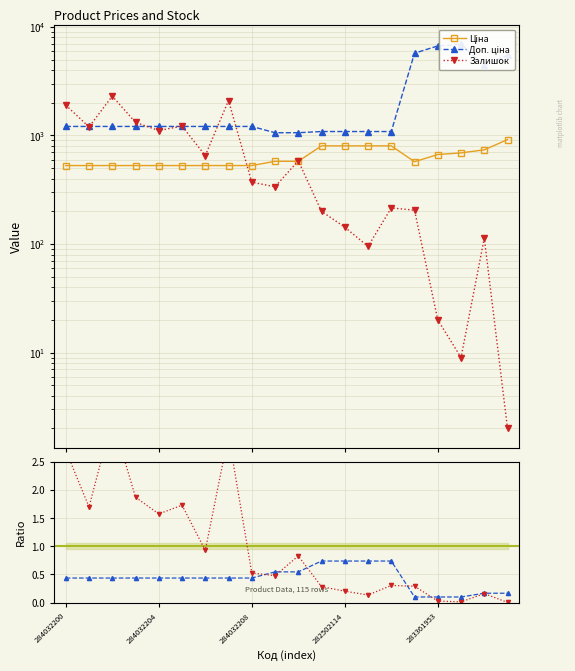

At how many categories does at least one series exceed 5405?

4